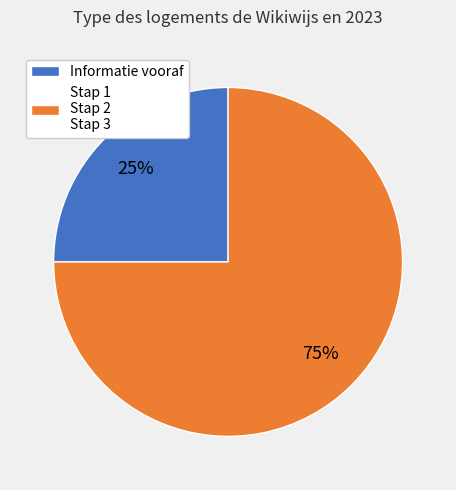

How many slices are in this pie chart?

2